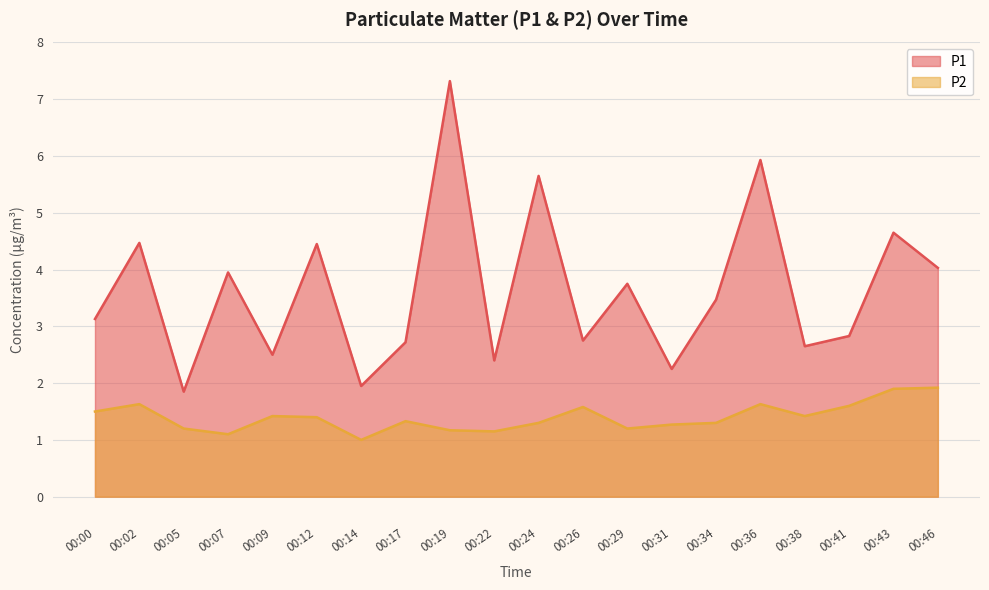

What is the value of the P1 point at the 20th from the left?

4.0